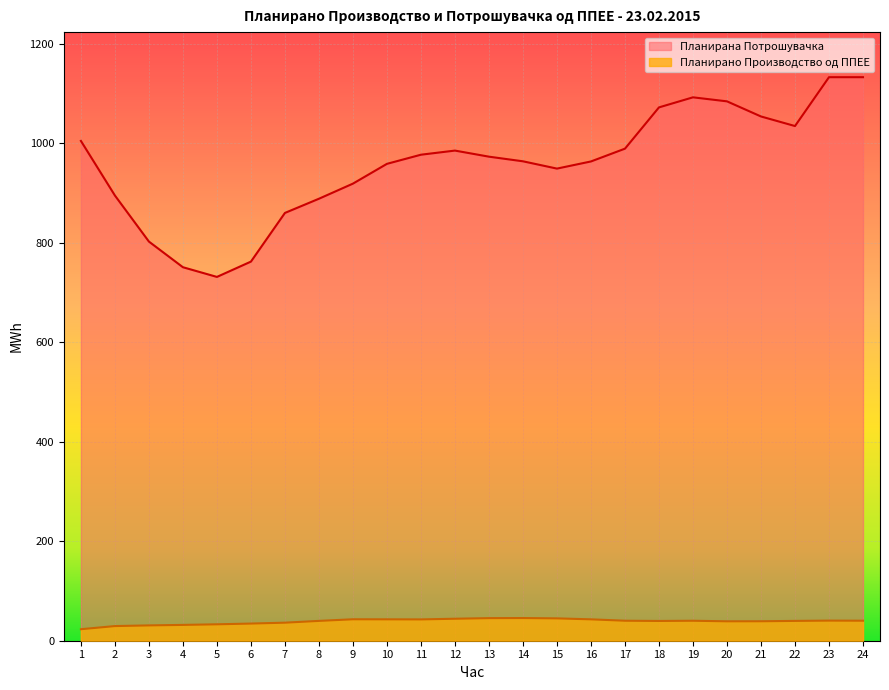

Rank the series at 3 from lowest to highest value.

Планирано Производство од ППЕЕ, Планирана Потрошувачка